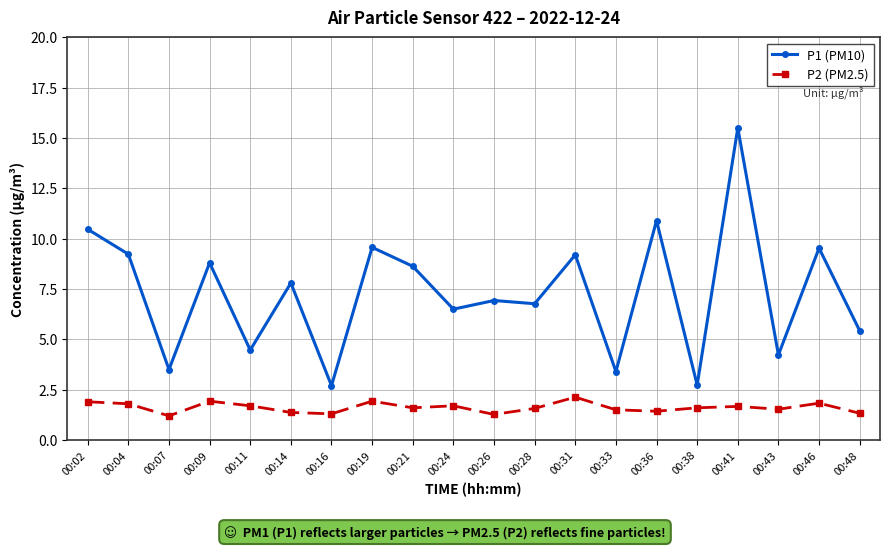

What is the minimum value shown in the chart?

1.2